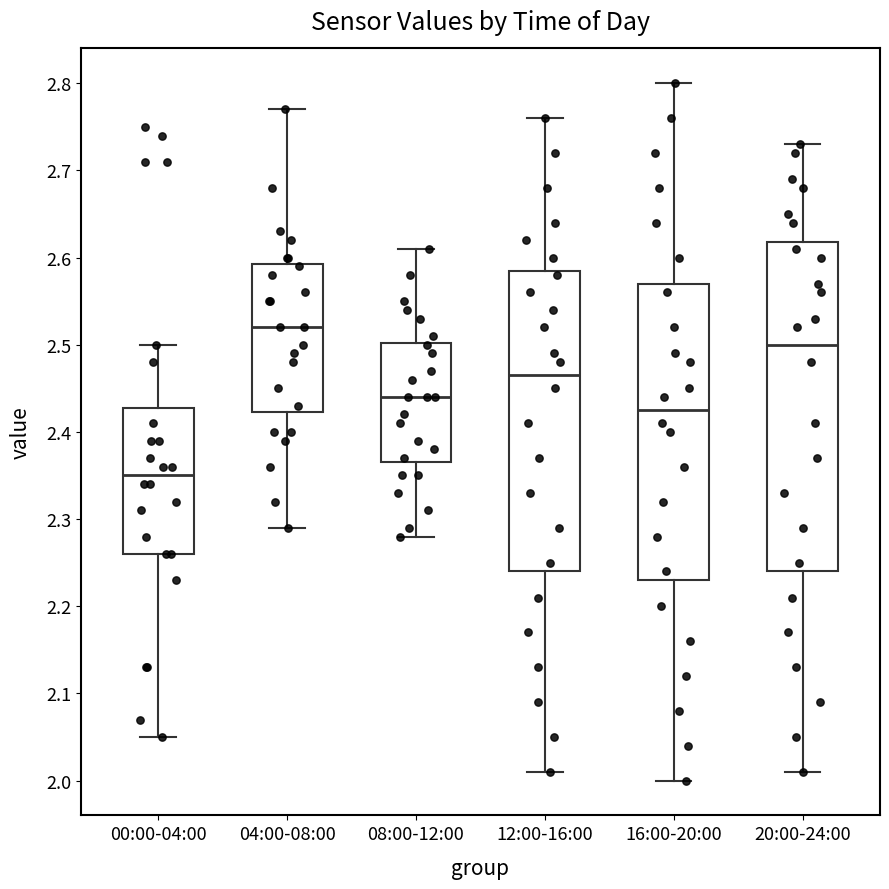

Which box has the lowest median line?

00:00-04:00